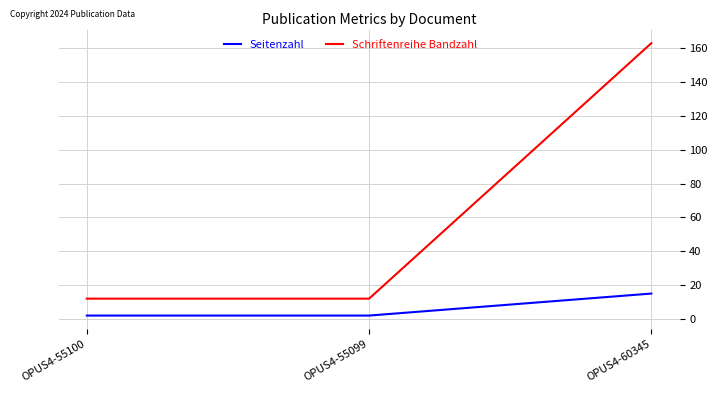

At OPUS4-55099, list the series in order from smallest to largest.

Seitenzahl, Schriftenreihe Bandzahl